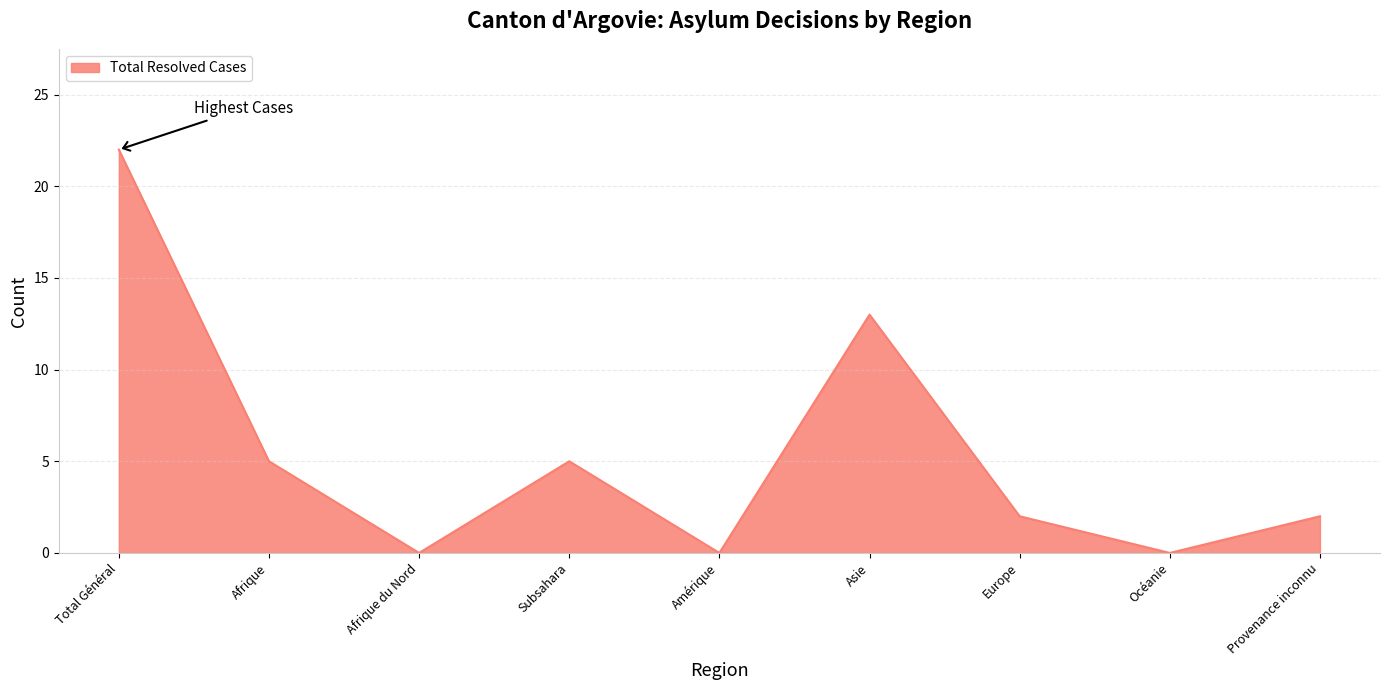

What is the difference between the values at Amérique and Asie?

13